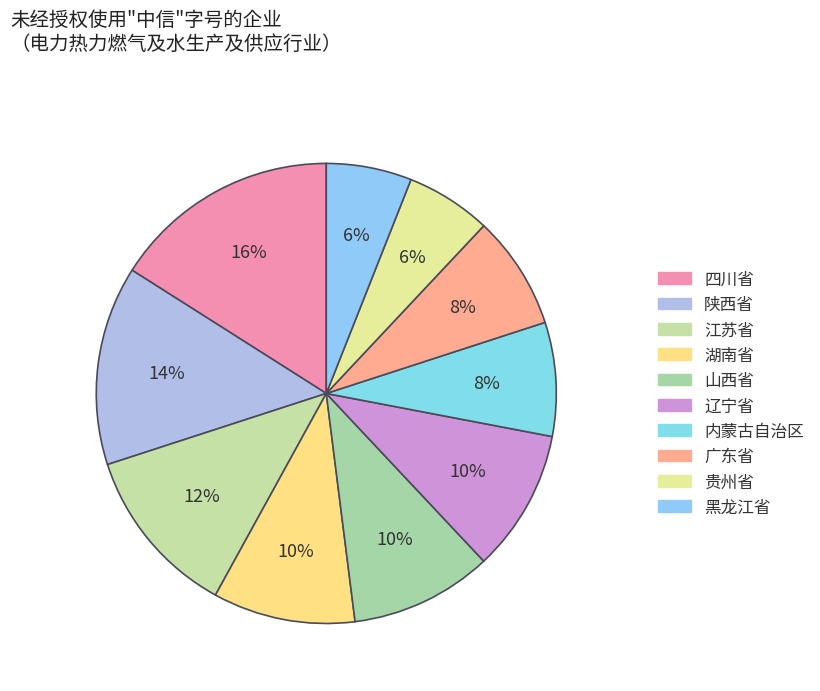

Rank the categories by value from lowest to highest.

贵州省, 黑龙江省, 内蒙古自治区, 广东省, 湖南省, 山西省, 辽宁省, 江苏省, 陕西省, 四川省